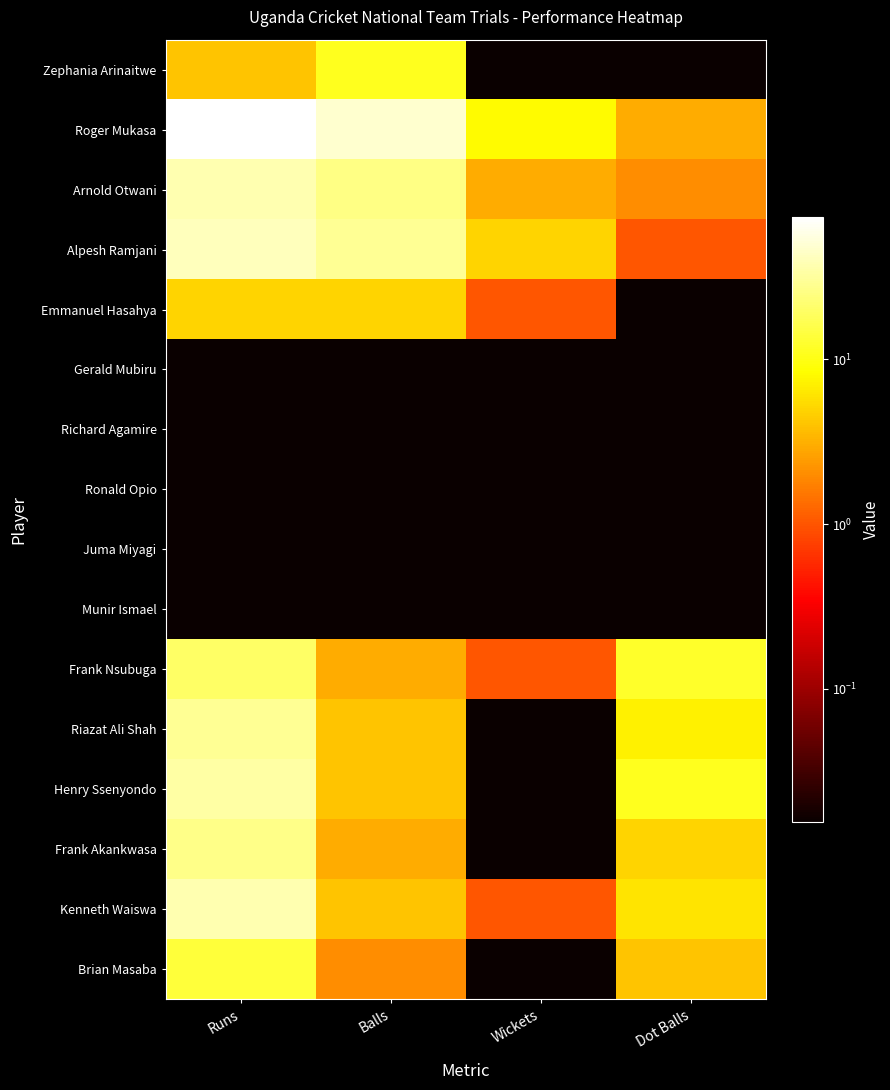

Reading left to right, extract all data points from this chart.

Zephania Arinaitwe: Runs=4.0	Balls=11.0	Wickets=0.0	Dot Balls=0.0
Roger Mukasa: Runs=73.0	Balls=49.0	Wickets=8.0	Dot Balls=3.0
Arnold Otwani: Runs=37.0	Balls=26.0	Wickets=3.0	Dot Balls=2.0
Alpesh Ramjani: Runs=41.0	Balls=29.0	Wickets=5.0	Dot Balls=1.0
Emmanuel Hasahya: Runs=5.0	Balls=5.0	Wickets=1.0	Dot Balls=0.0
Gerald Mubiru: Runs=0.0	Balls=0.0	Wickets=0.0	Dot Balls=0.0
Richard Agamire: Runs=0.0	Balls=0.0	Wickets=0.0	Dot Balls=0.0
Ronald Opio: Runs=0.0	Balls=0.0	Wickets=0.0	Dot Balls=0.0
Juma Miyagi: Runs=0.0	Balls=0.0	Wickets=0.0	Dot Balls=0.0
Munir Ismael: Runs=0.0	Balls=0.0	Wickets=0.0	Dot Balls=0.0
Frank Nsubuga: Runs=20.0	Balls=3.0	Wickets=1.0	Dot Balls=12.0
Riazat Ali Shah: Runs=29.0	Balls=4.0	Wickets=0.0	Dot Balls=7.0
Henry Ssenyondo: Runs=34.0	Balls=4.0	Wickets=0.0	Dot Balls=11.0
Frank Akankwasa: Runs=27.0	Balls=3.0	Wickets=0.0	Dot Balls=5.0
Kenneth Waiswa: Runs=37.0	Balls=4.0	Wickets=1.0	Dot Balls=6.0
Brian Masaba: Runs=14.0	Balls=2.0	Wickets=0.0	Dot Balls=4.0